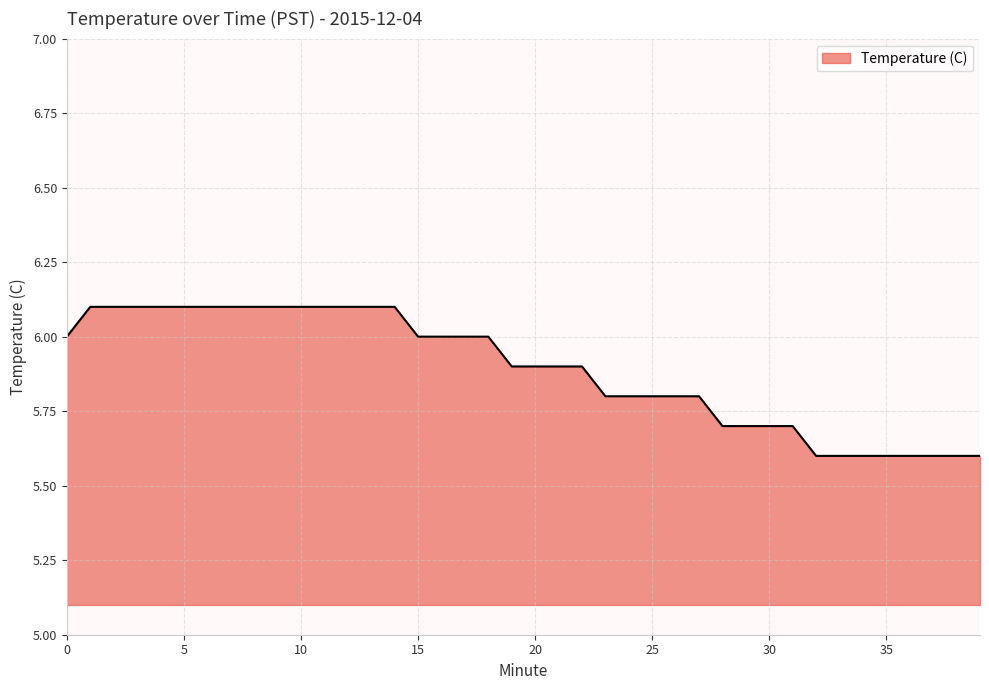

What is the difference between the maximum and minimum values?

0.5